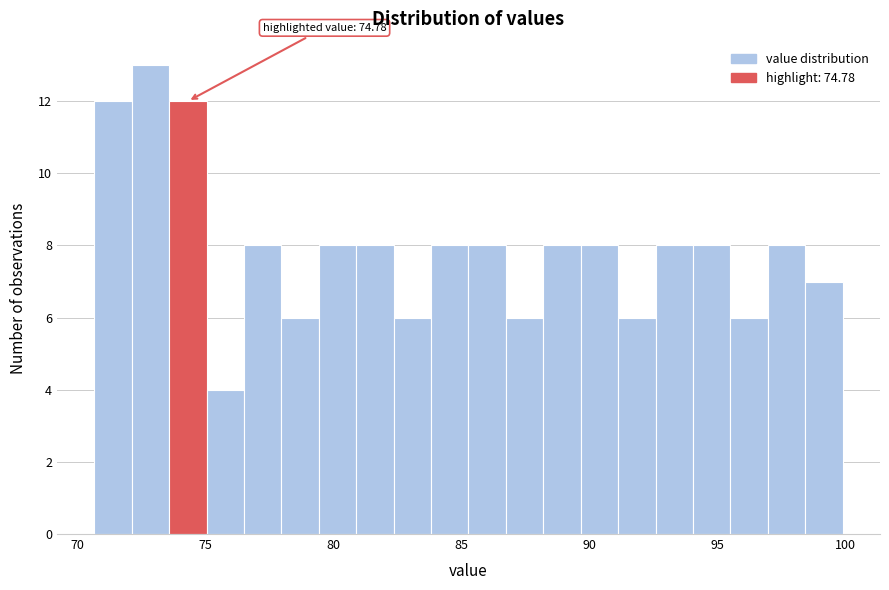

Read against the x-axis, roughly where is the centre of the tallest bar?

73.0